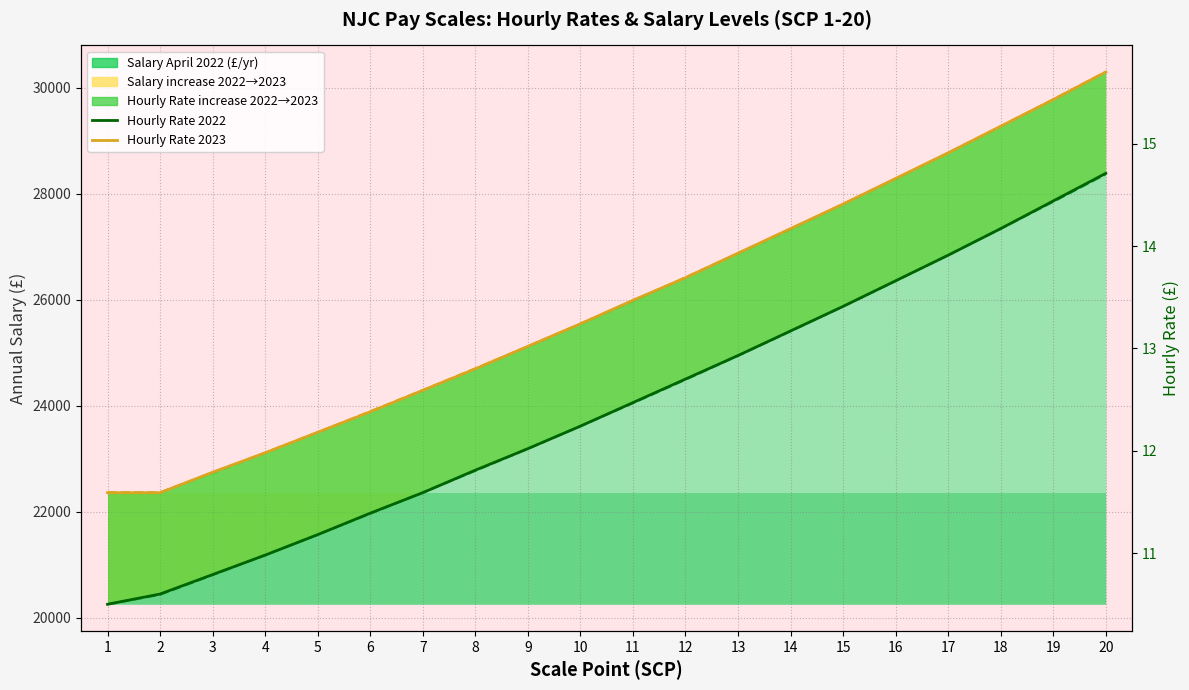

What is the minimum value shown in the chart?

10.5